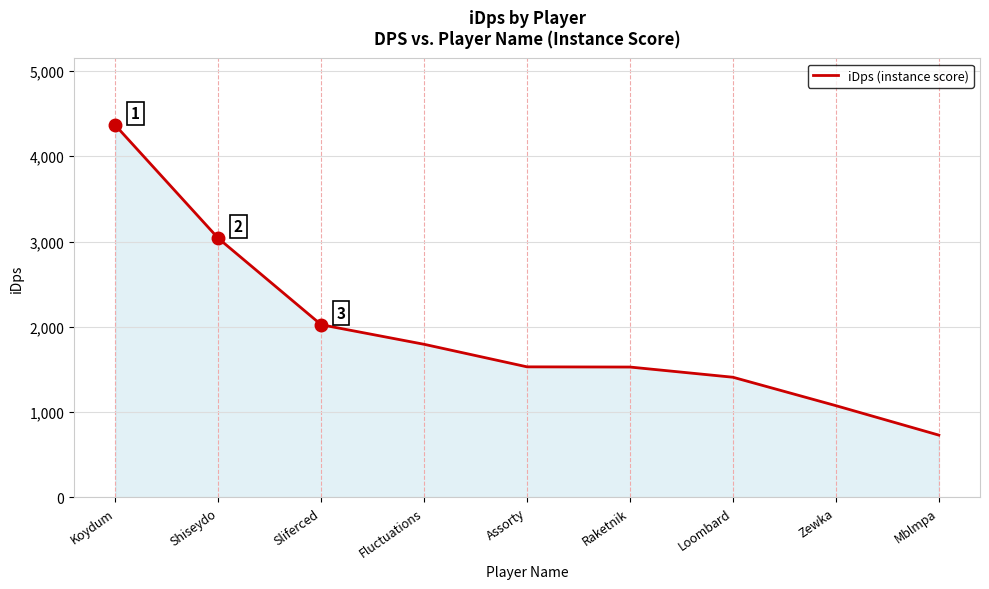

What is the difference between the maximum and minimum values?

3633.5